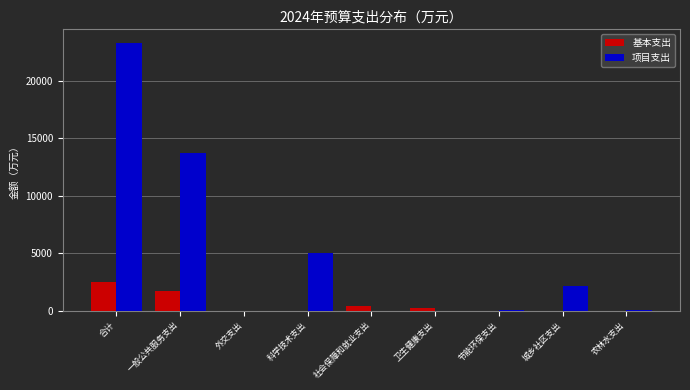

Which category has the highest value across all series?

合计